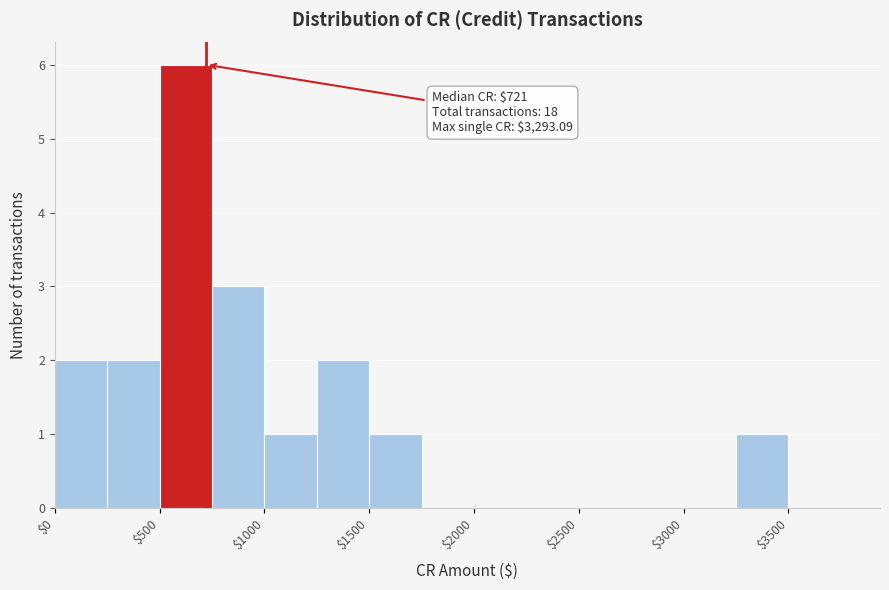

Which range on the x-axis has the tallest bar?

500 to 750